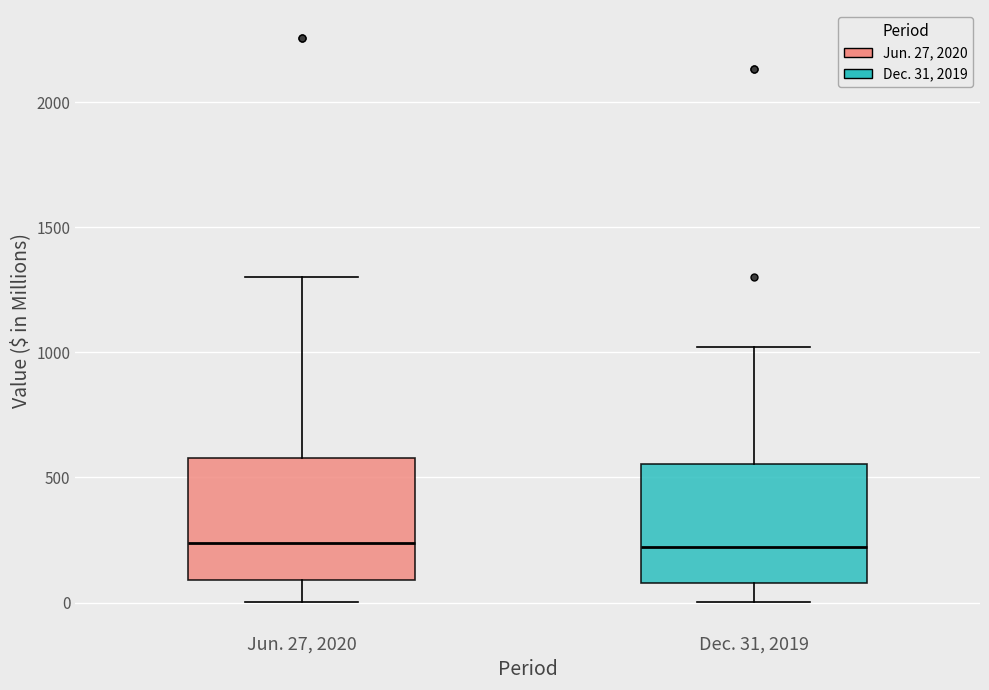

Reading left to right, read every box against the y-axis: the position of its median line, the range the box covers, and the ends of its whiskers. The values are not printed on the chart, so give them approximately, as read against the axis.

Jun. 27, 2020: median 250, box 100 to 600, whiskers 0 to 1300
Dec. 31, 2019: median 200, box 100 to 550, whiskers 0 to 1000